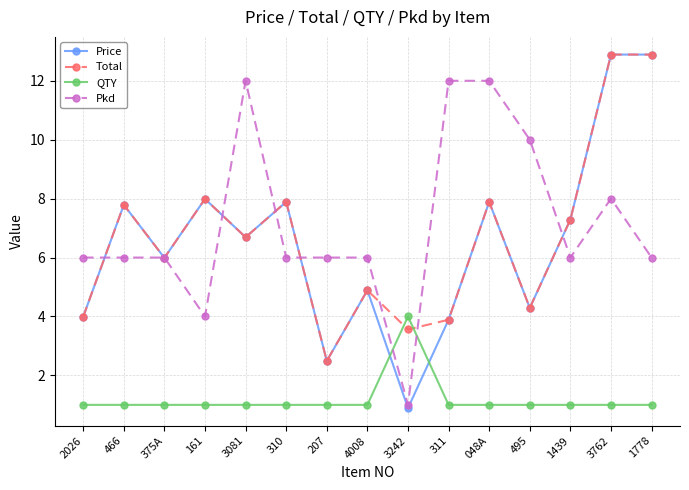

At how many categories does at least one series exceed 5?

14